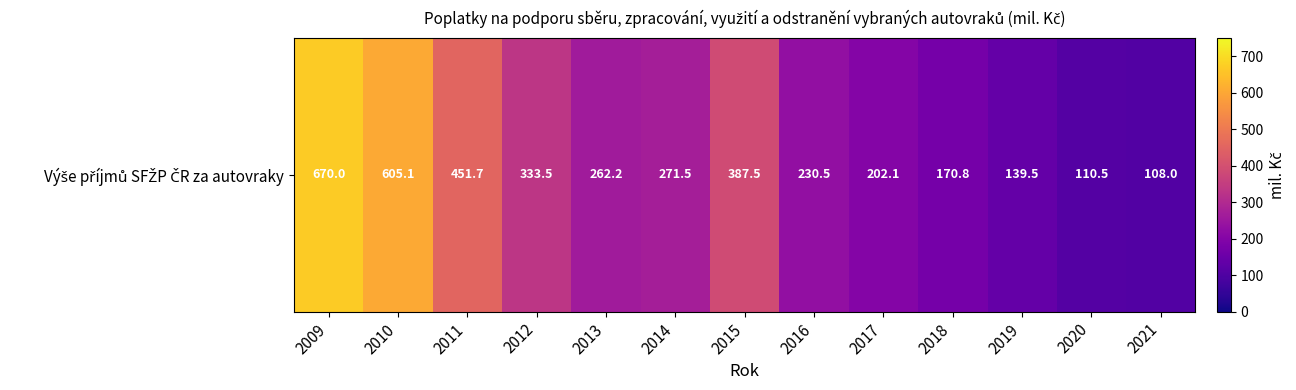

Reading left to right, what are all the values shown in this chart?

670.0	605.1	451.7	333.5	262.2	271.5	387.5	230.5	202.1	170.8	139.5	110.5	108.0